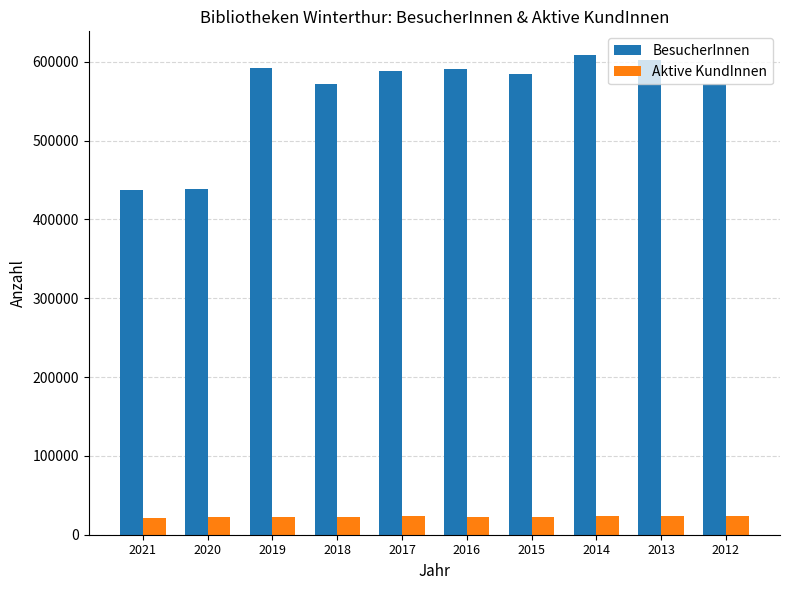

Which series has the largest total across all categories?

BesucherInnen